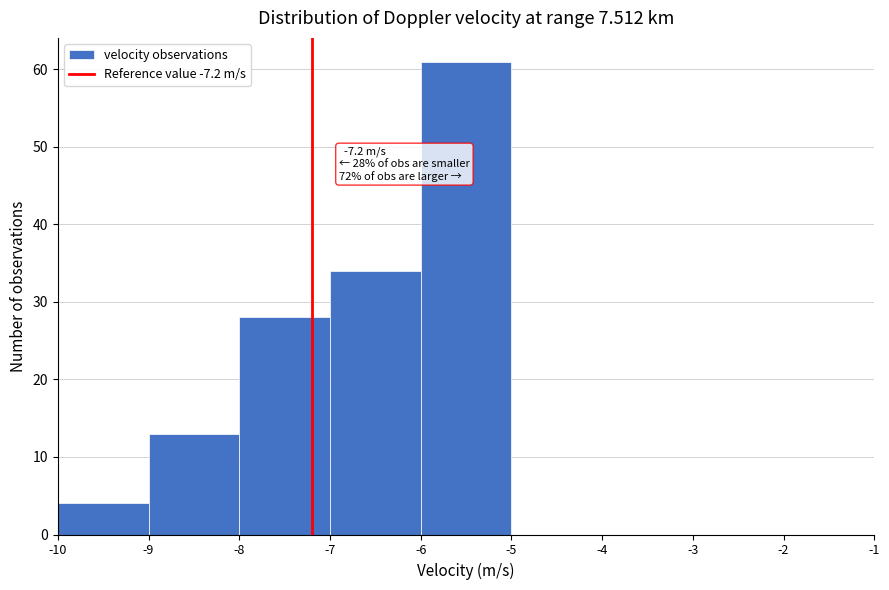

Which range on the x-axis has the tallest bar?

-6 to -5